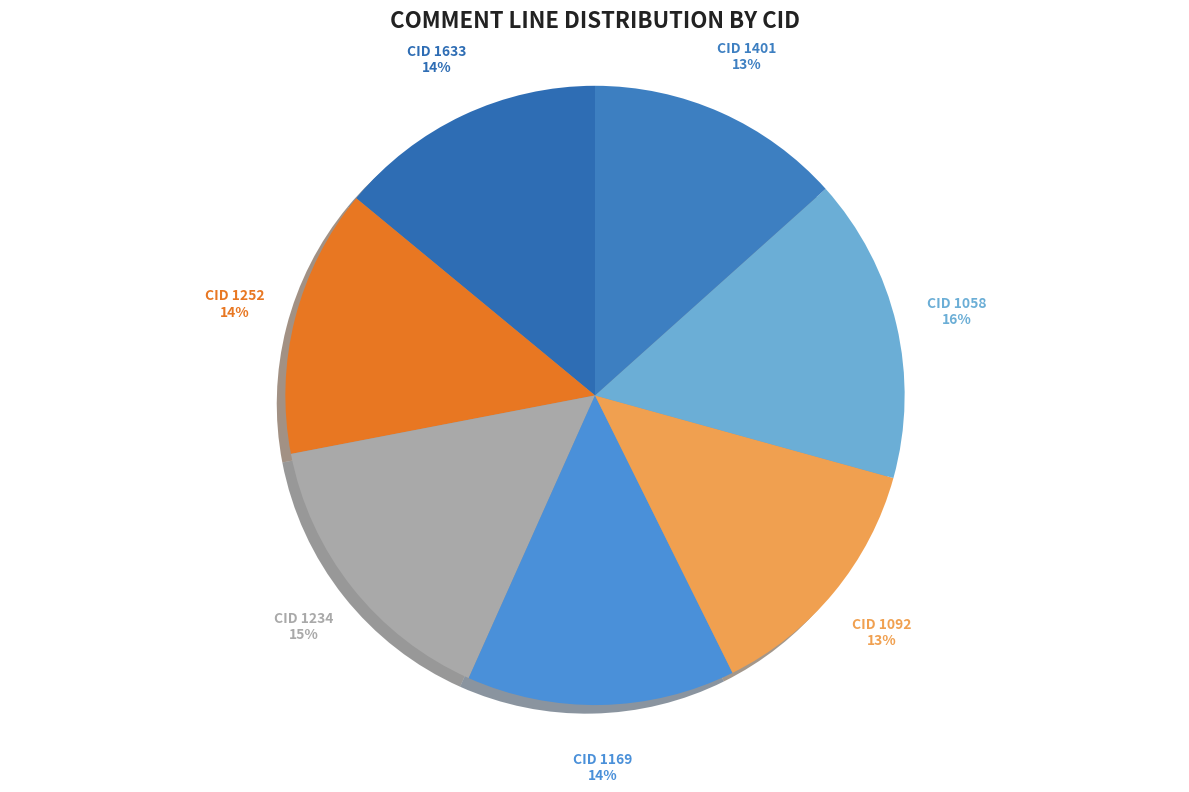

To the nearest percent, what is the combined percentage of 1252 and 1058?

30%